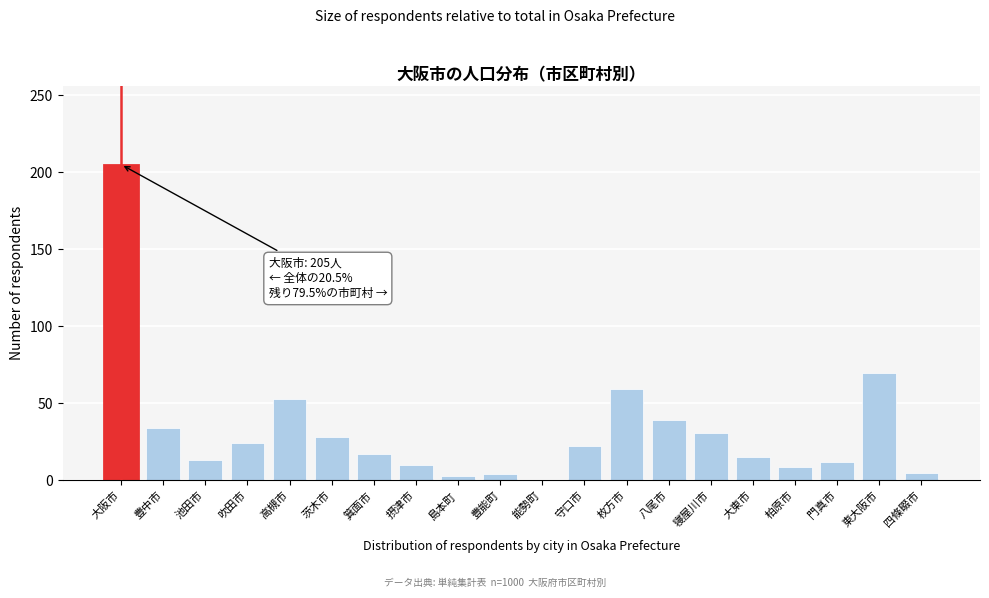

What is the ratio of the value at 枚方市 to the value at 八尾市?

1.5